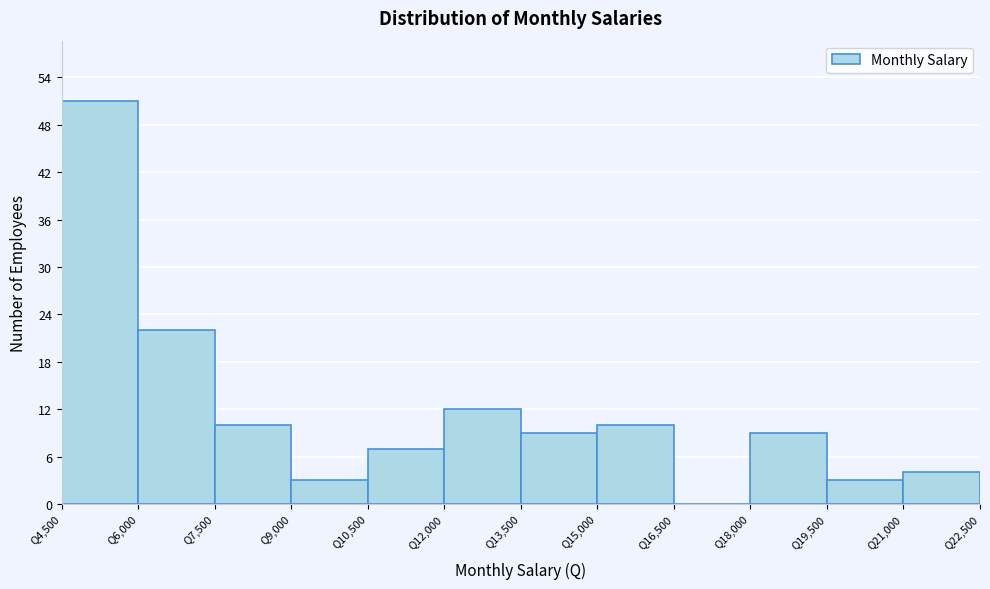

Reading left to right, list every bar in this chart as the range it spans on the x-axis followed by its height. Neither the bar edges nor the heights are printed on the chart, so give them approximately, as read against the axes.

4500 to 6000: 51
6000 to 7500: 22
7500 to 9000: 10
9000 to 10500: 3
10500 to 12000: 7
12000 to 13500: 12
13500 to 15000: 9
15000 to 16500: 10
16500 to 18000: 0
18000 to 19500: 9
19500 to 21000: 3
21000 to 22500: 4